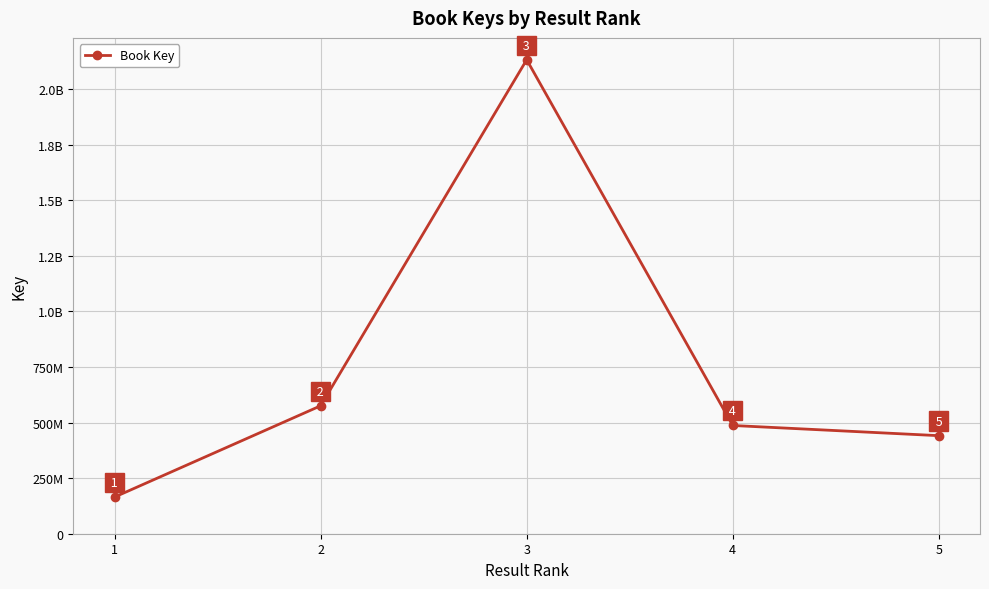

Reading right to left, extract all data points from this chart.

441124032	486941400	2132366389	575578050	165023072